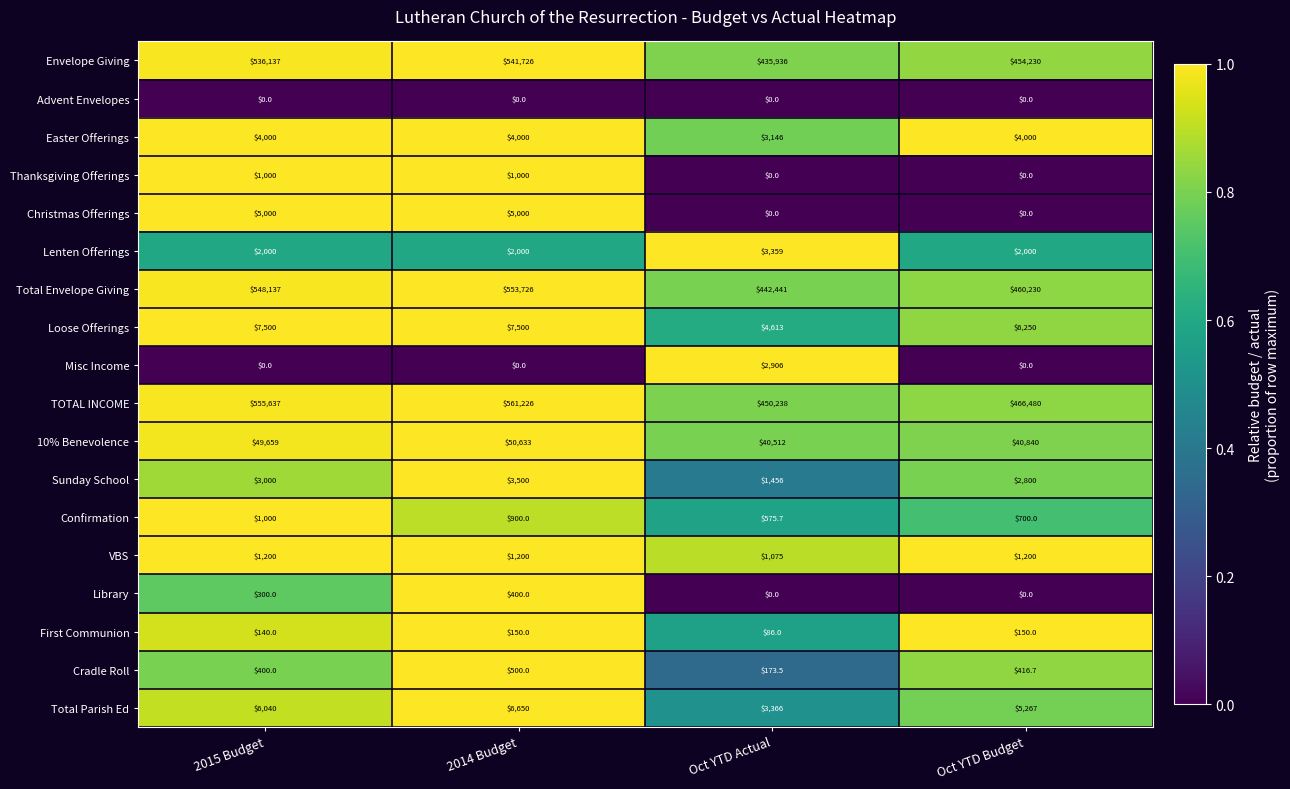

Read the VBS value at Oct YTD Actual.

1075.0